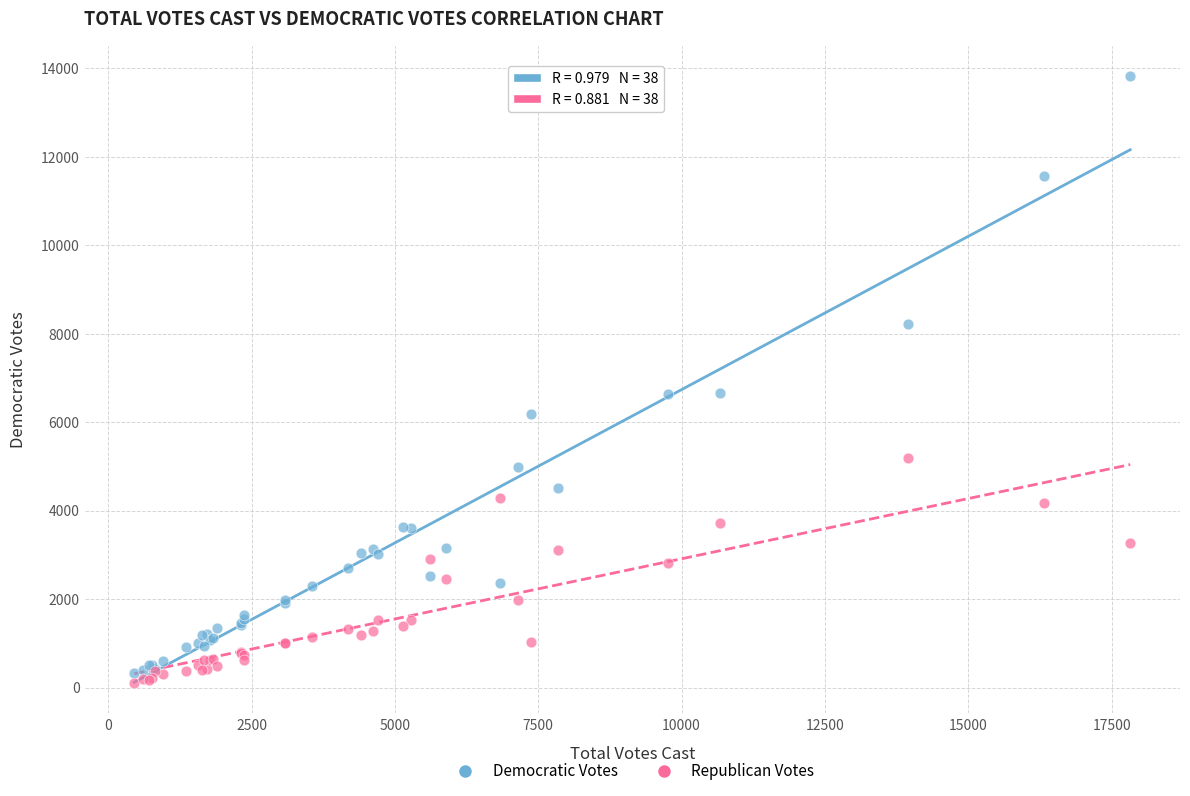

What are all the series names shown in the legend?

Democratic Votes, Republican Votes